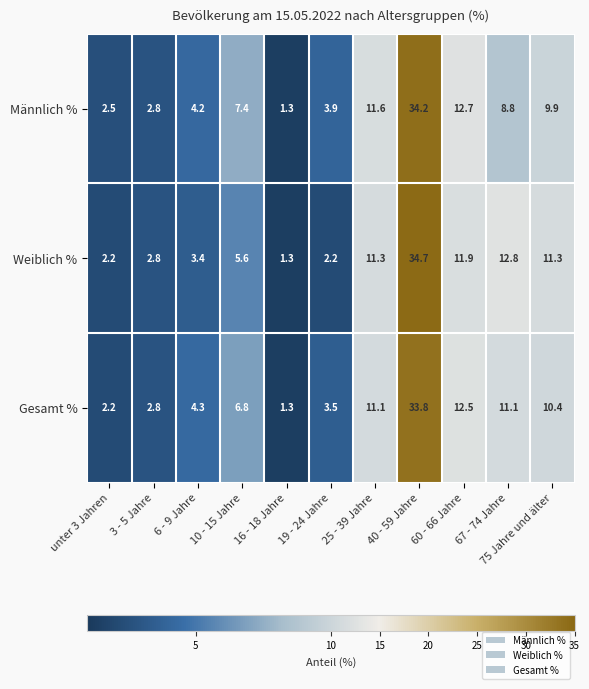

What is the average value of the Gesamt % series?

9.1